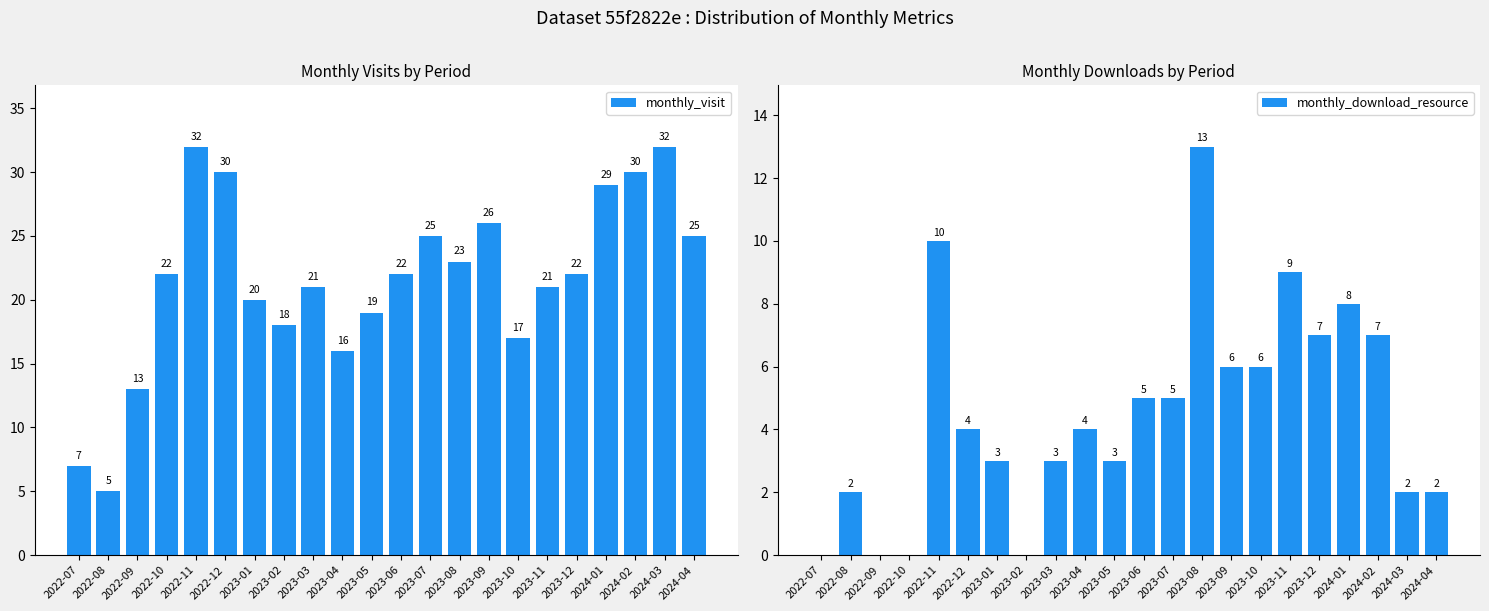

Rank the series by their maximum value, from lowest to highest.

monthly_download_resource, monthly_visit